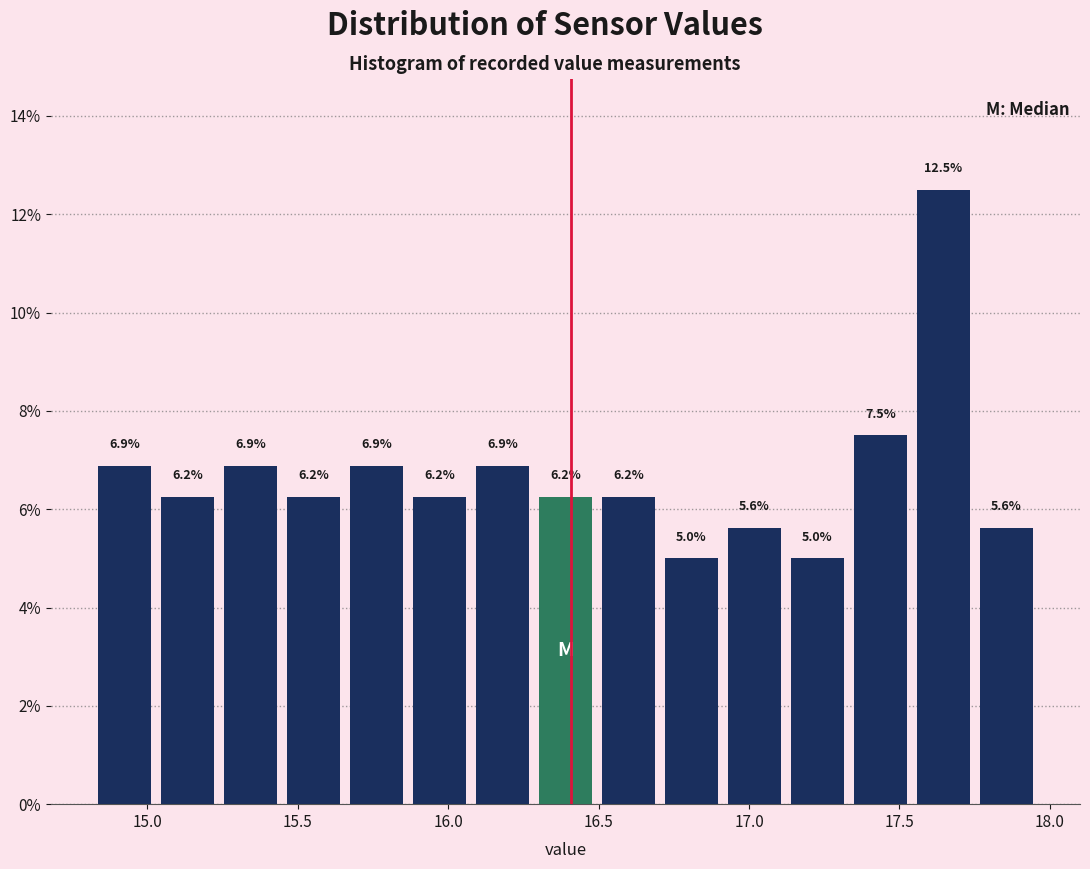

Reading left to right, list every bar in this chart as the range it spans on the x-axis followed by its height. The bar edges are not printed on the chart, so give them approximately, as read against the axis.

14.80 to 15.05: 6.9
15.05 to 15.25: 6.2
15.25 to 15.45: 6.9
15.45 to 15.65: 6.2
15.65 to 15.85: 6.9
15.85 to 16.10: 6.2
16.10 to 16.30: 6.9
16.30 to 16.50: 6.2
16.50 to 16.70: 6.2
16.70 to 16.90: 5.0
16.90 to 17.10: 5.6
17.10 to 17.35: 5.0
17.35 to 17.55: 7.5
17.55 to 17.75: 12.5
17.75 to 17.95: 5.6